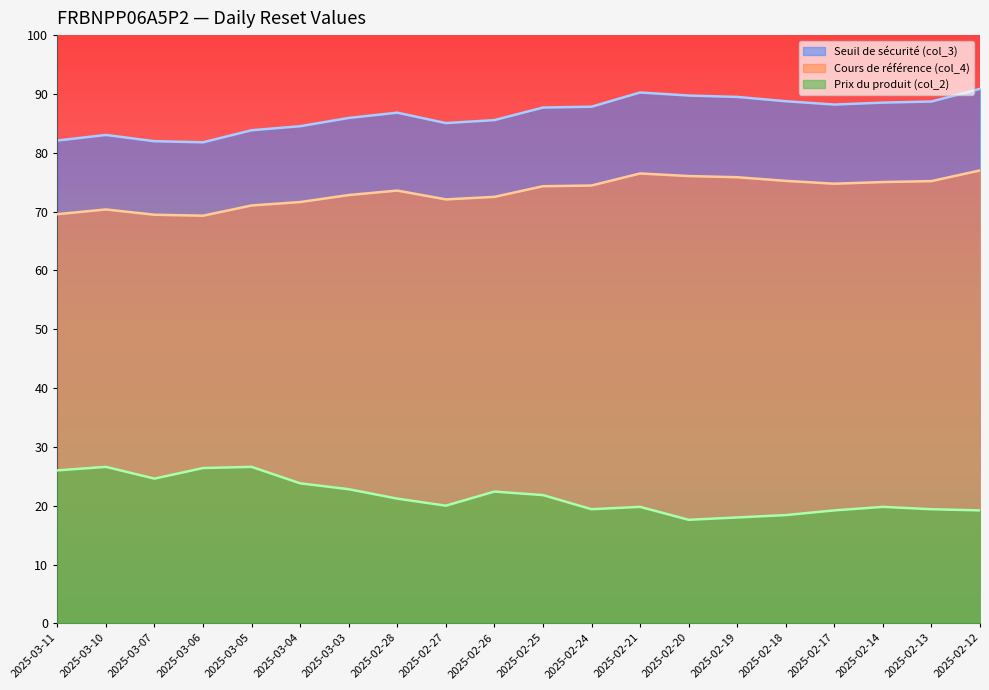

How many data points does each series have?

20